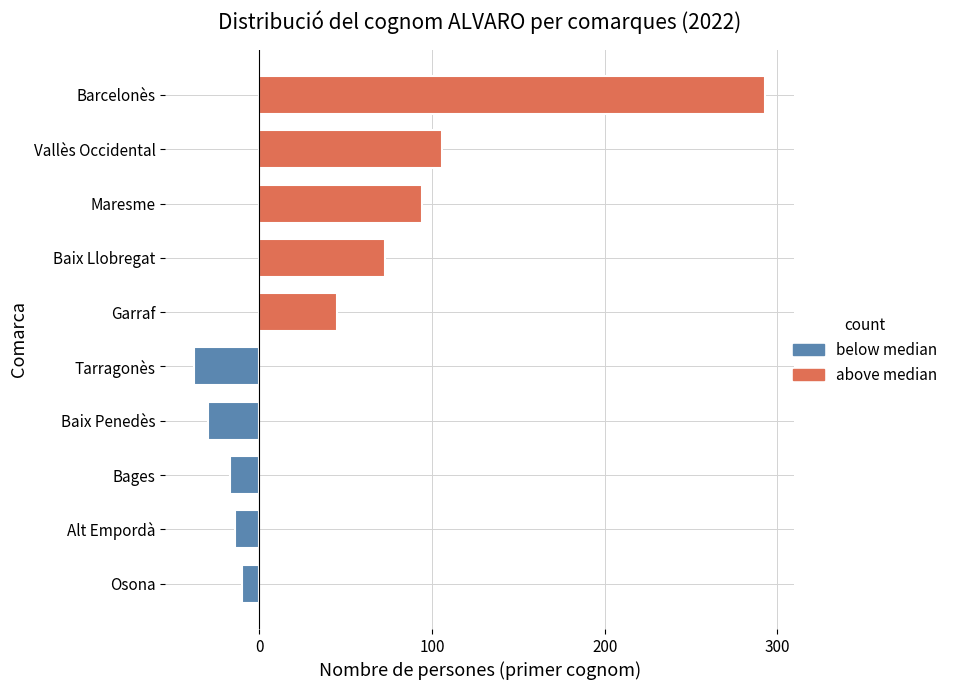

How many values are below 45?

5